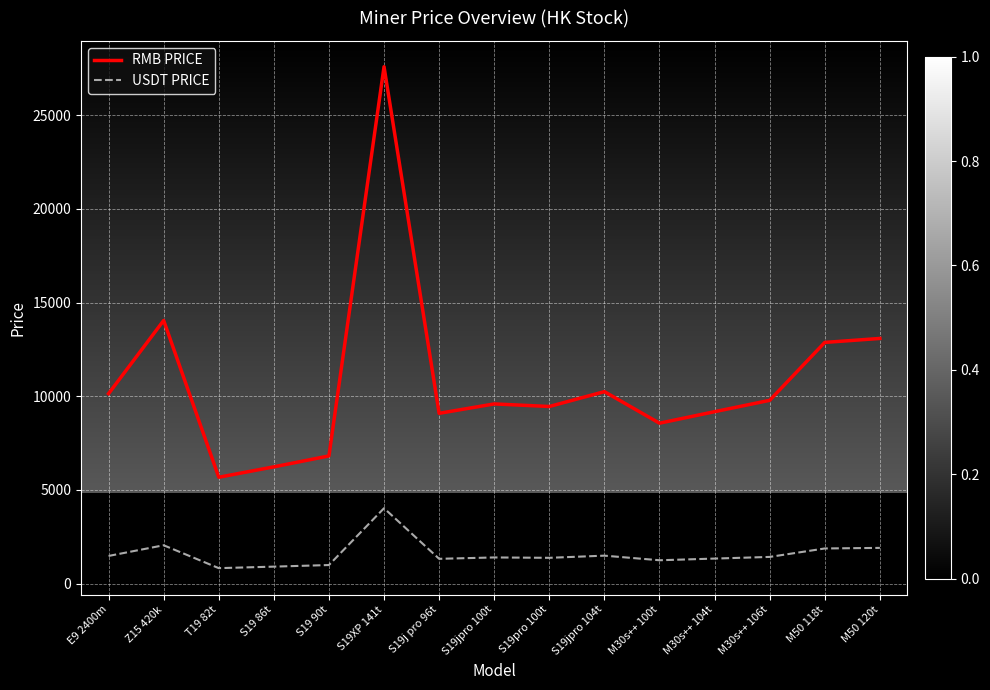

The value of USDT PRICE at M30s++ 104t is 2345.4. True or false?

False